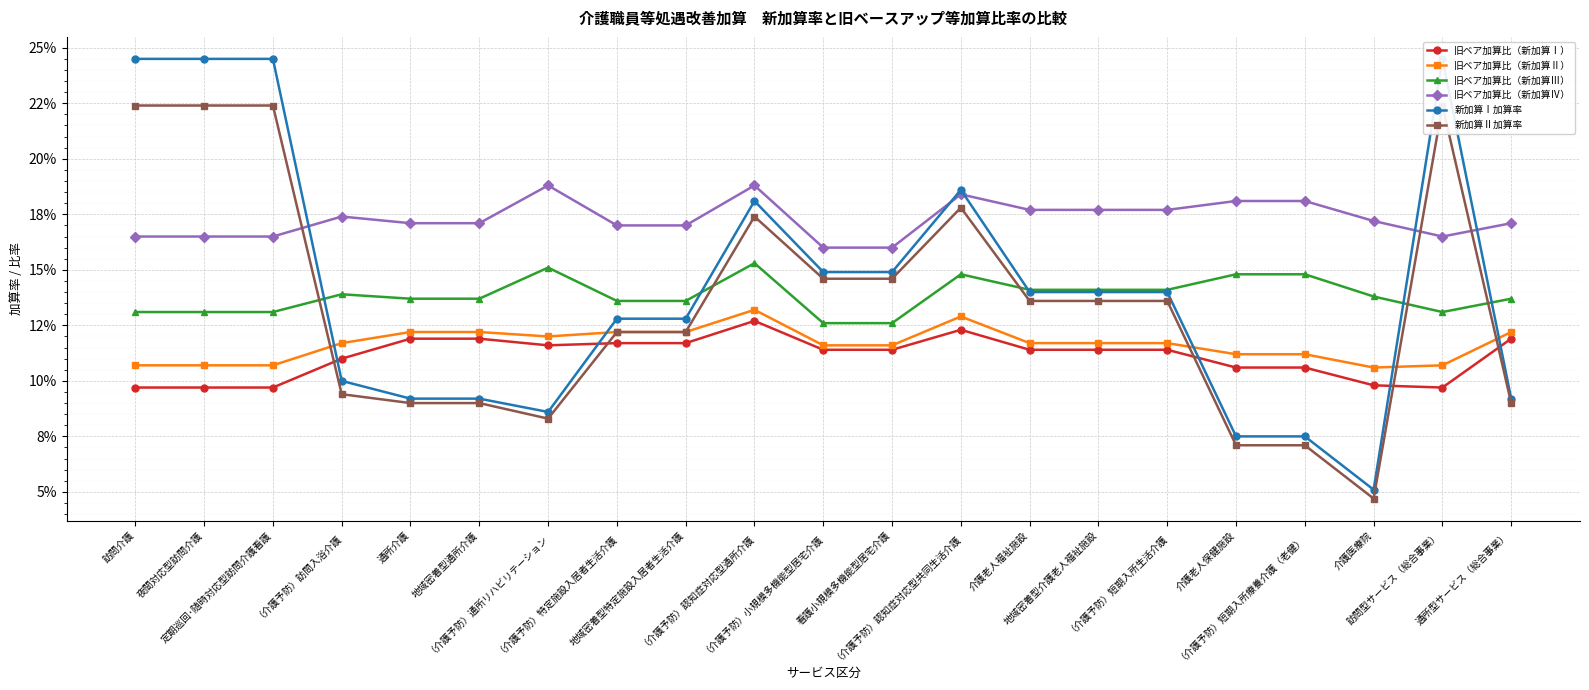

True or false: 新加算Ⅰ加算率 has a value of 0.1 at 地域密着型介護老人福祉施設.

True